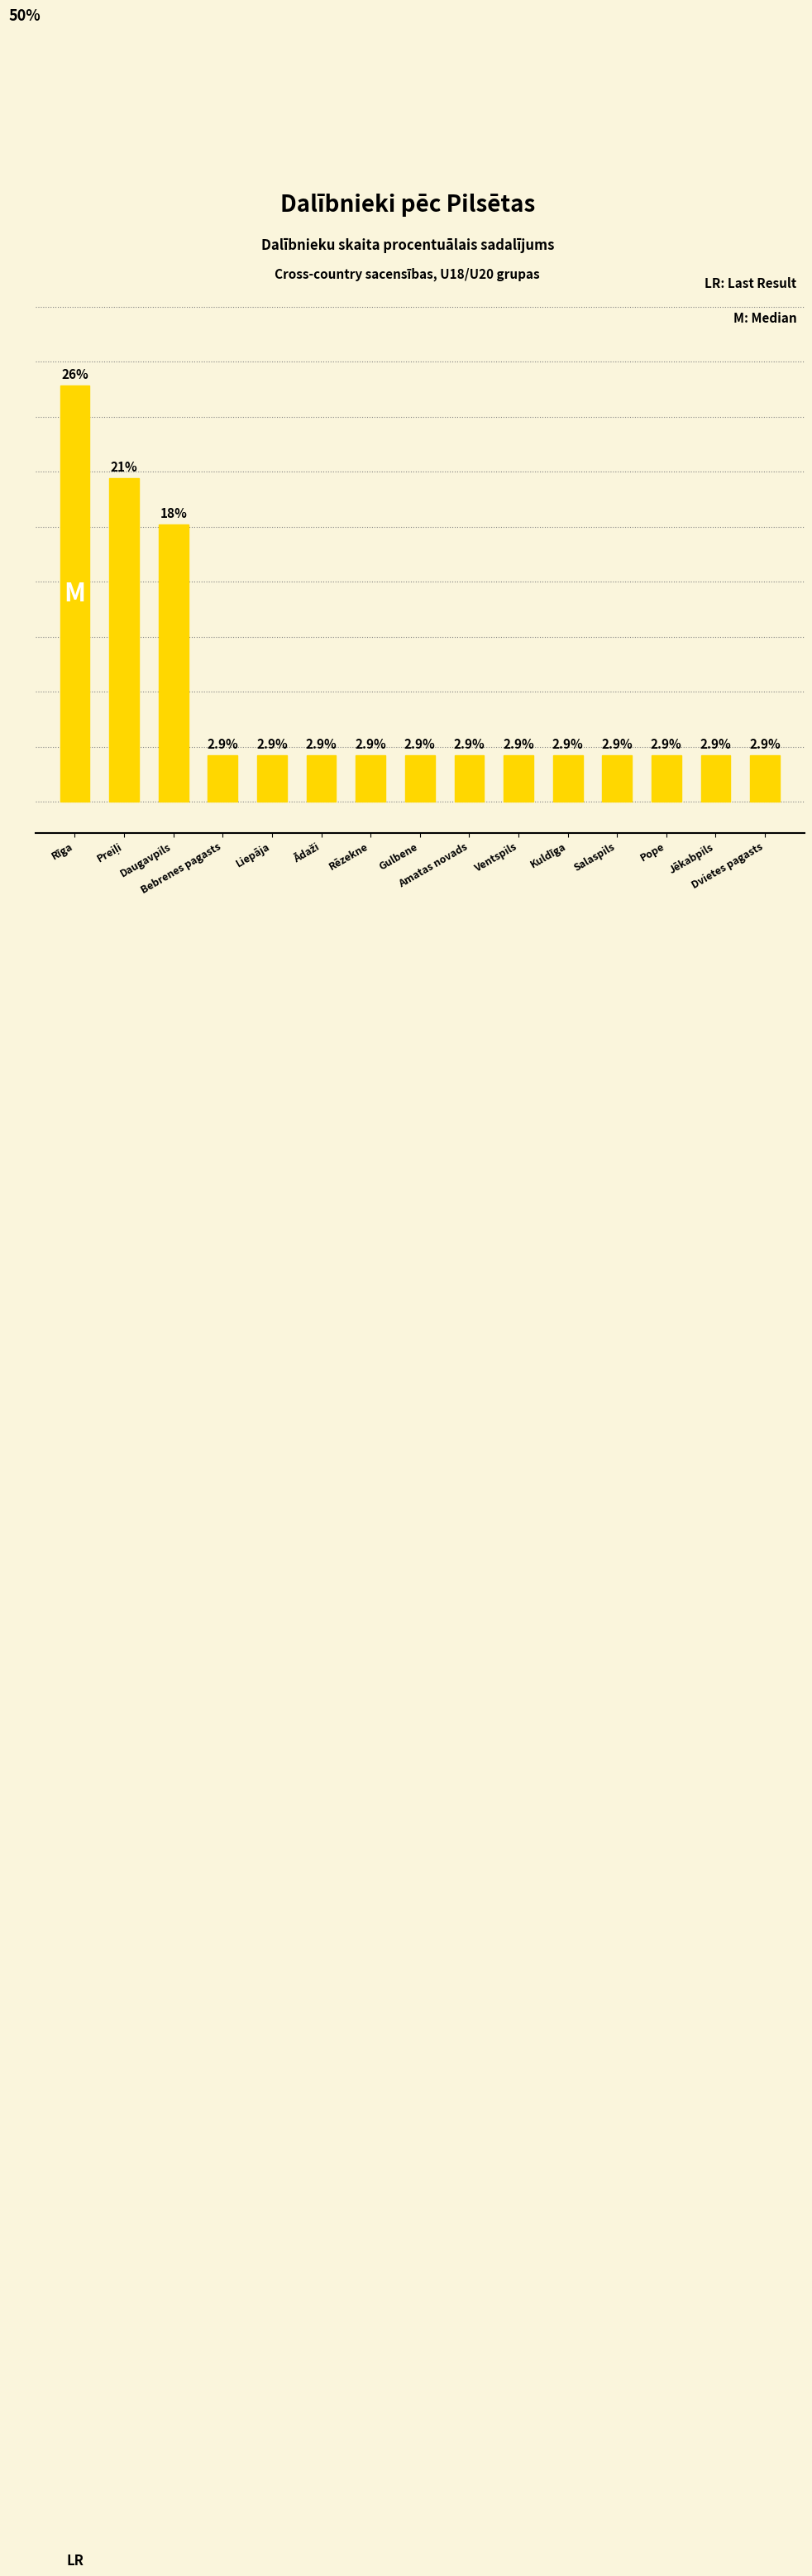

What is the sum of all values?

100.0